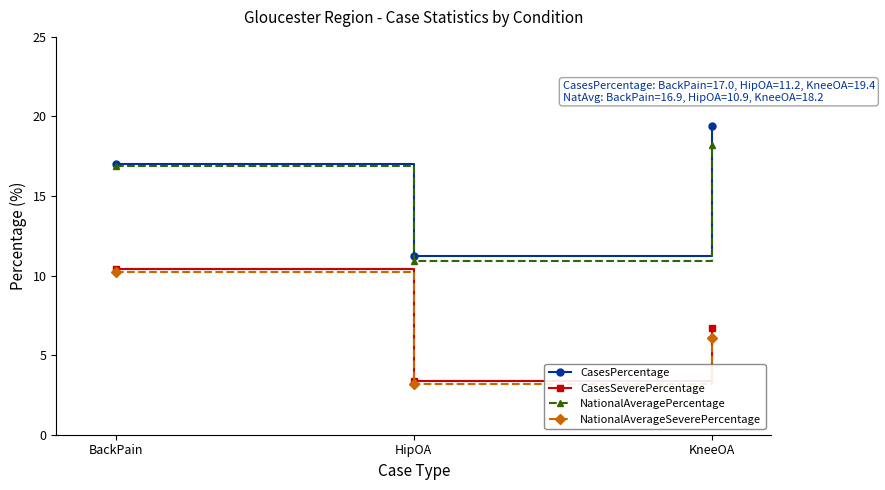

How many data points in CasesPercentage are less than 17?

1